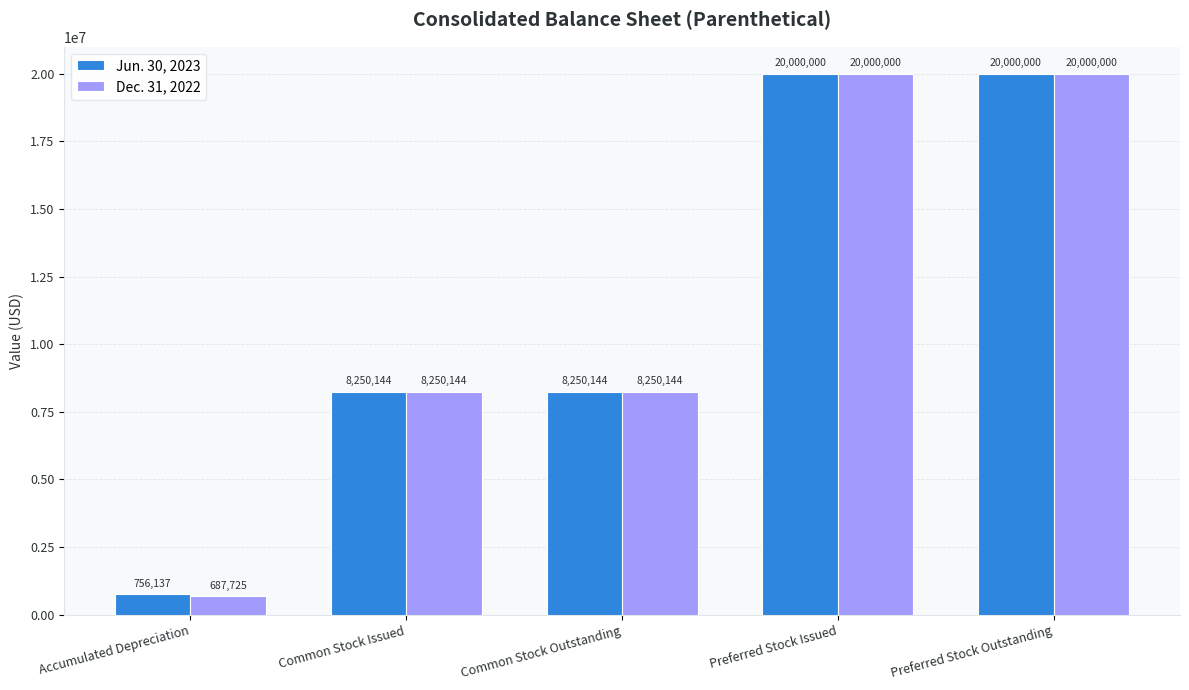

Which series has the largest total across all categories?

Jun. 30, 2023